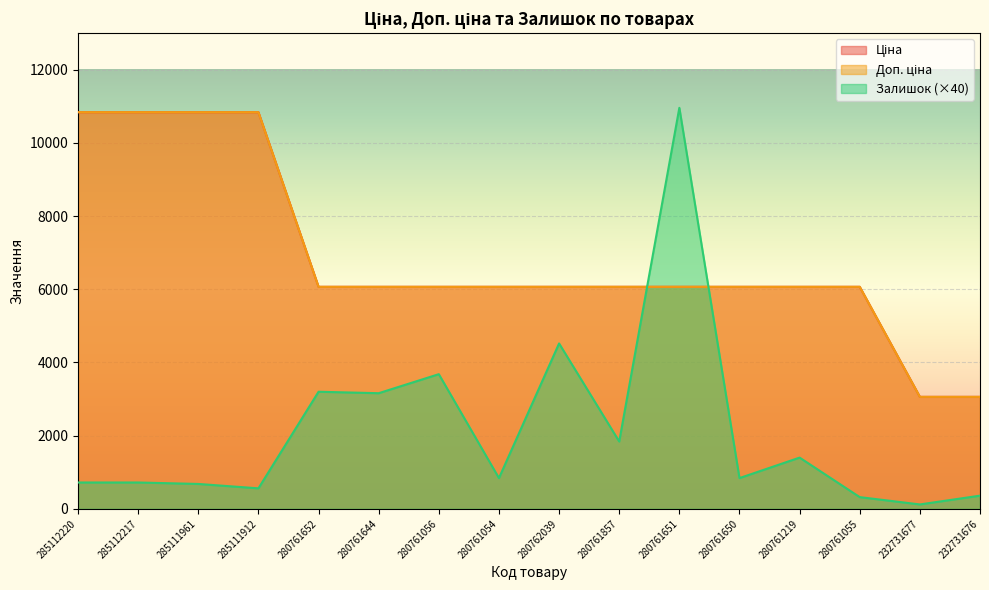

What is the lowest value of the Залишок series?

120.0